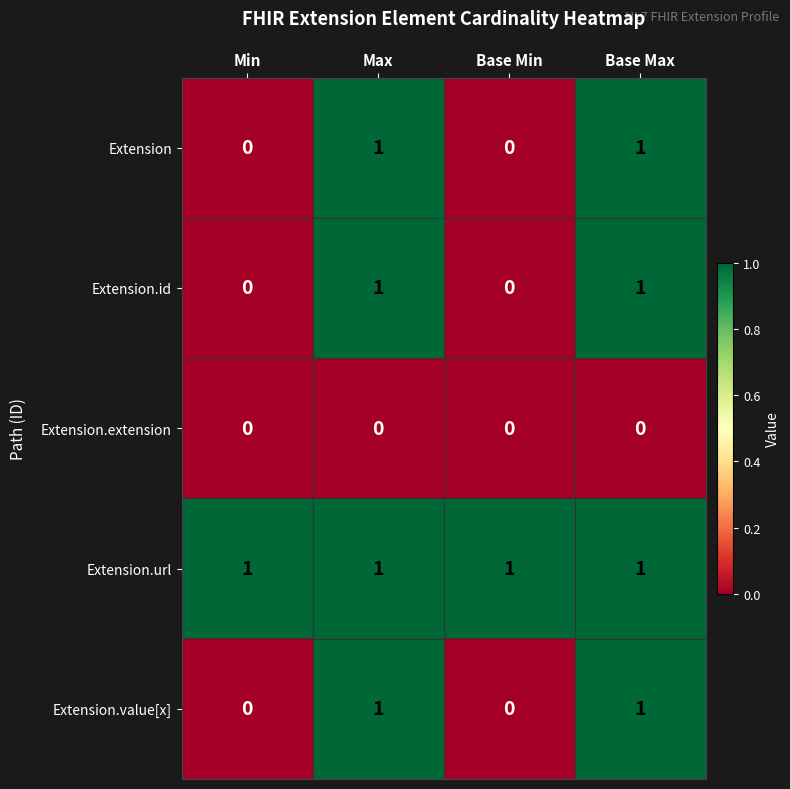

Which series has the largest total across all categories?

Extension.url